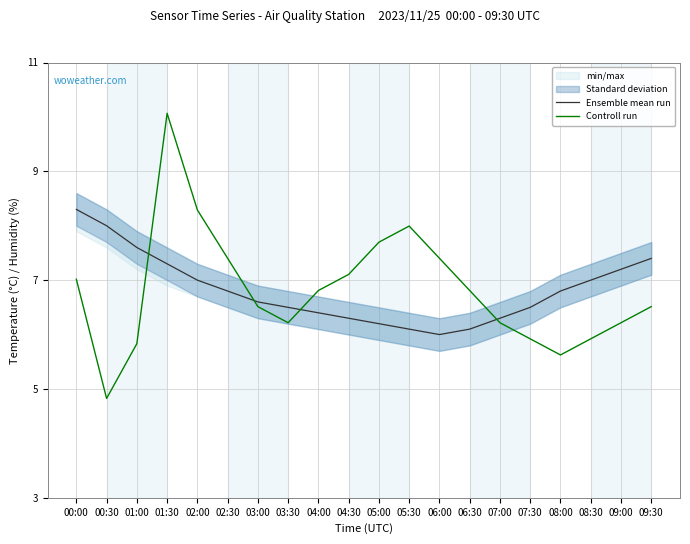

How many lines are shown in the chart?

2